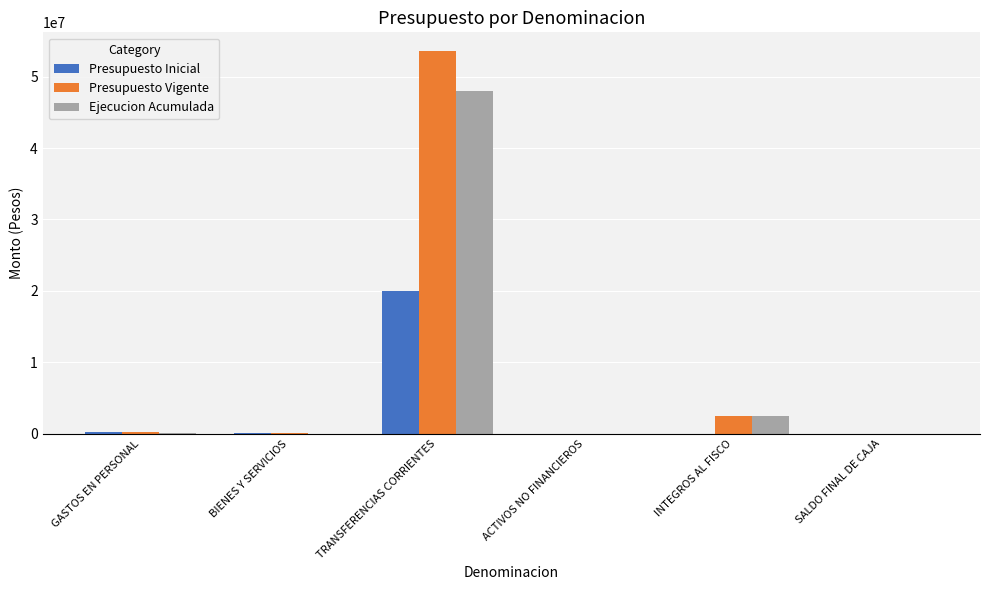

At which label does Ejecucion Acumulada reach its peak?

TRANSFERENCIAS CORRIENTES